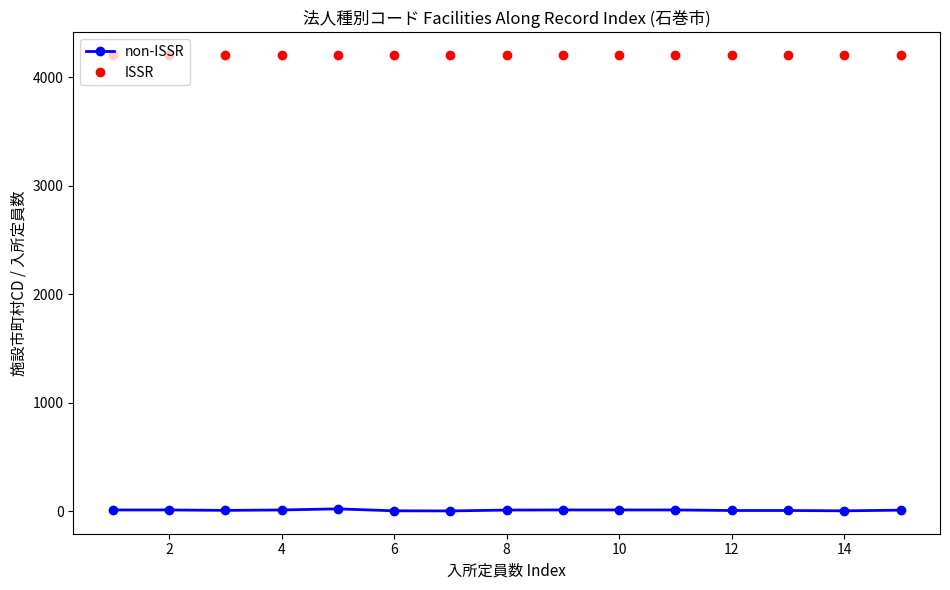

True or false: non-ISSR and ISSR intersect in this chart.

False